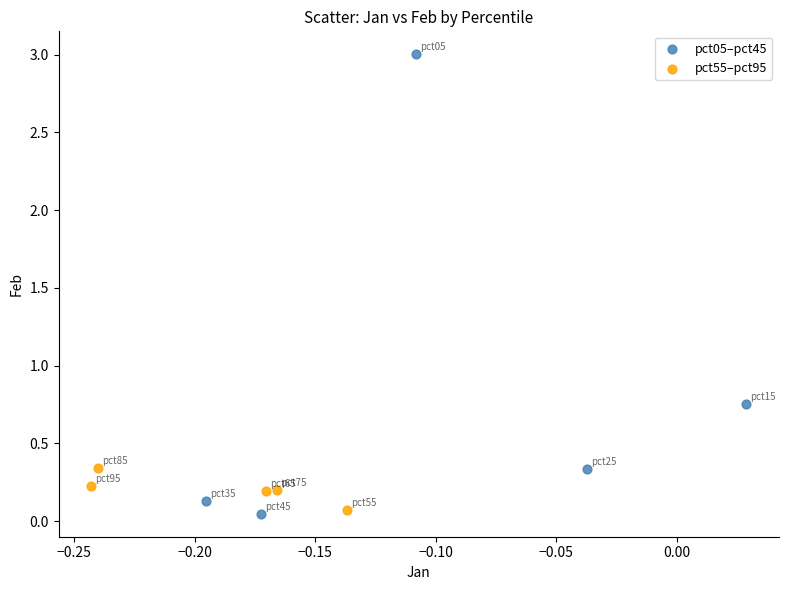

Which series contains the highest Y value?

pct05–pct45